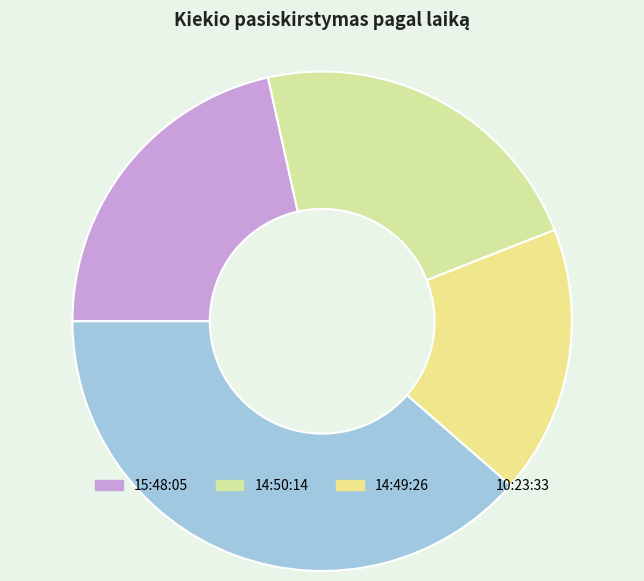

Rank the categories by value from highest to lowest.

10:23:33, 14:50:14, 15:48:05, 14:49:26